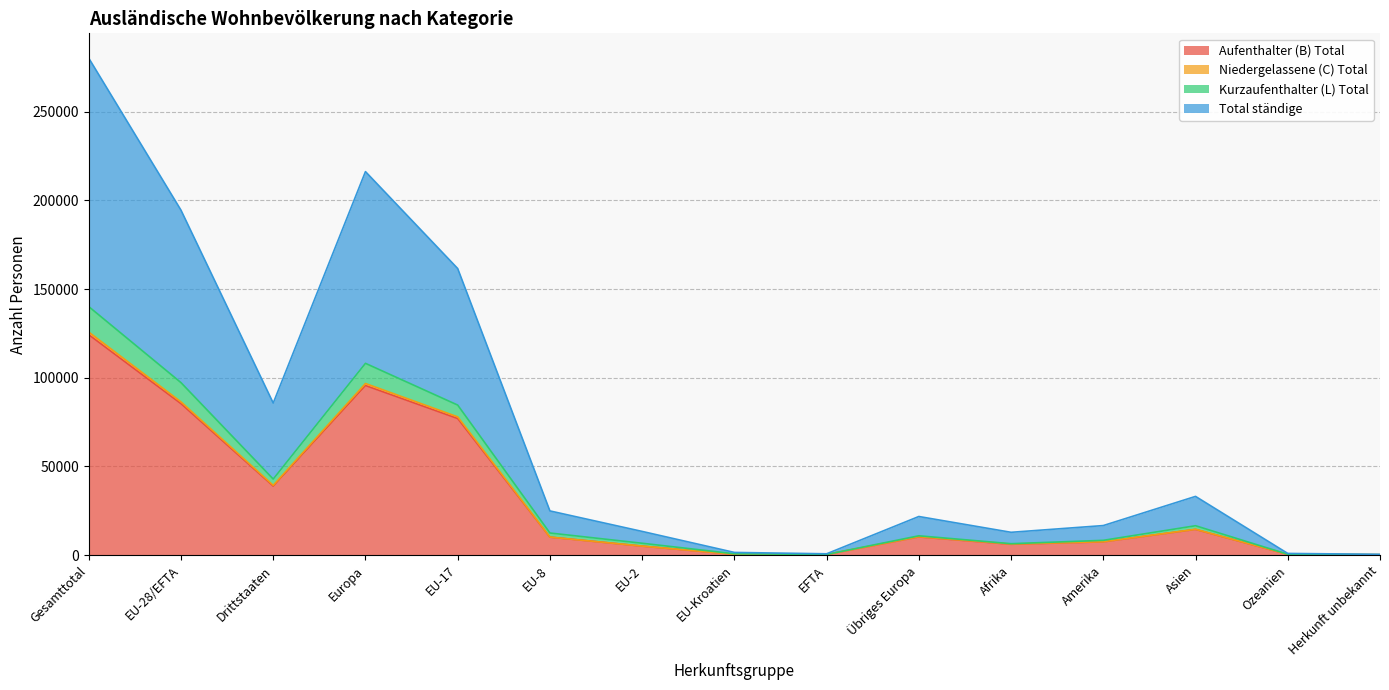

True or false: Total ständige has more than 1 points higher than both neighbors.

True